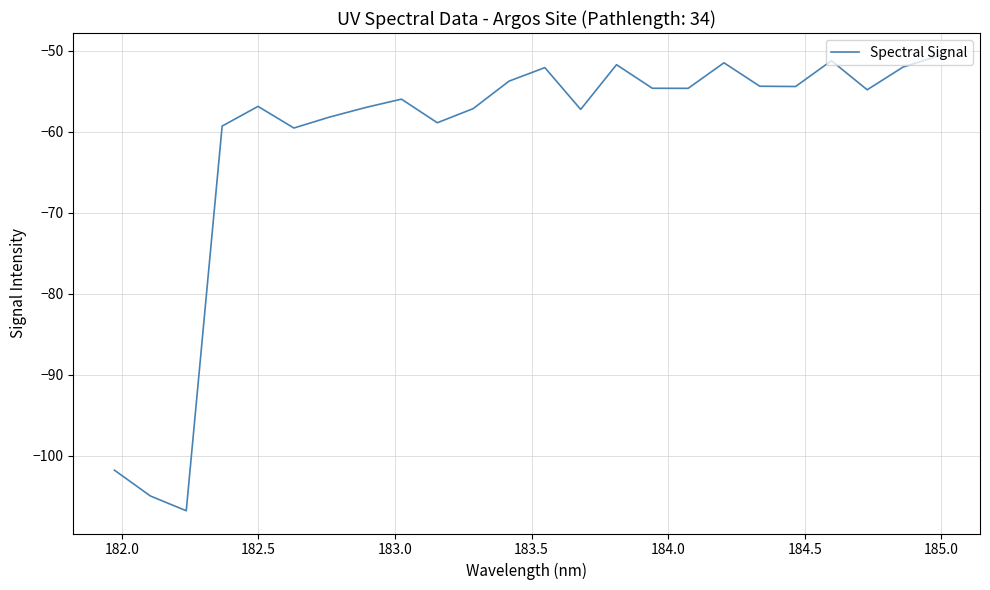

What is the difference between the maximum and minimum values?

56.2